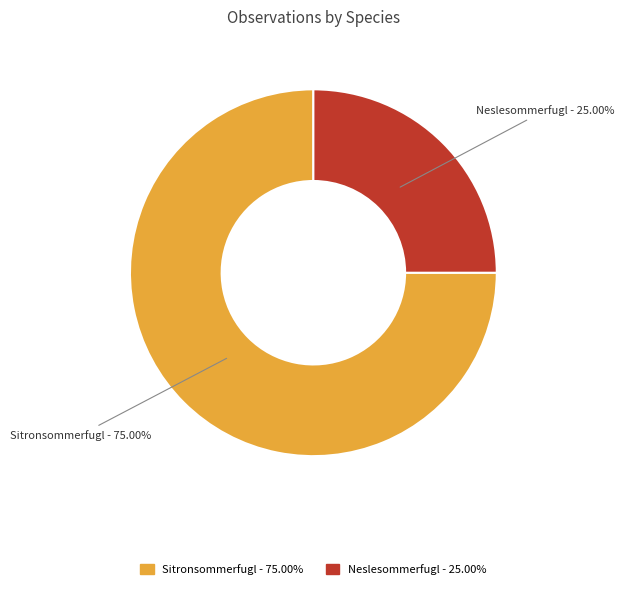

Does Sitronsommerfugl account for over 50% of the chart?

Yes